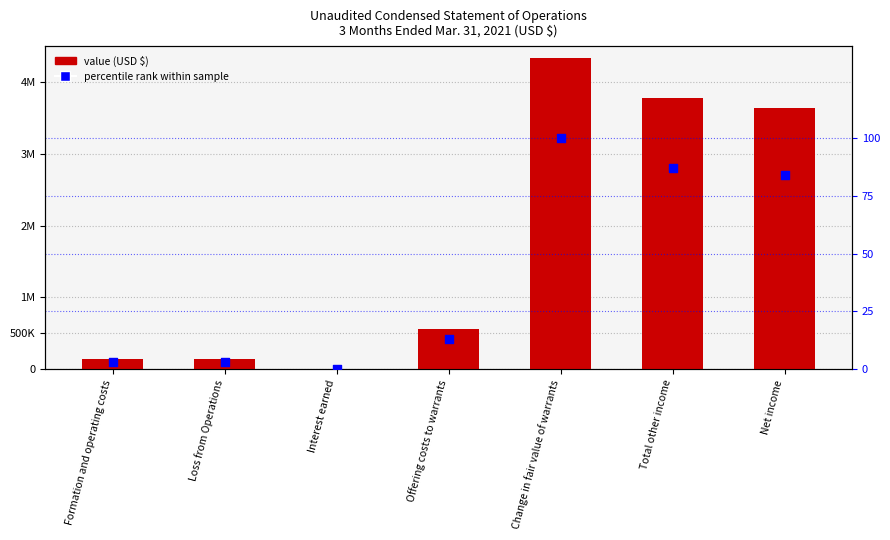

Which series contains the lowest Y value?

percentile rank within sample